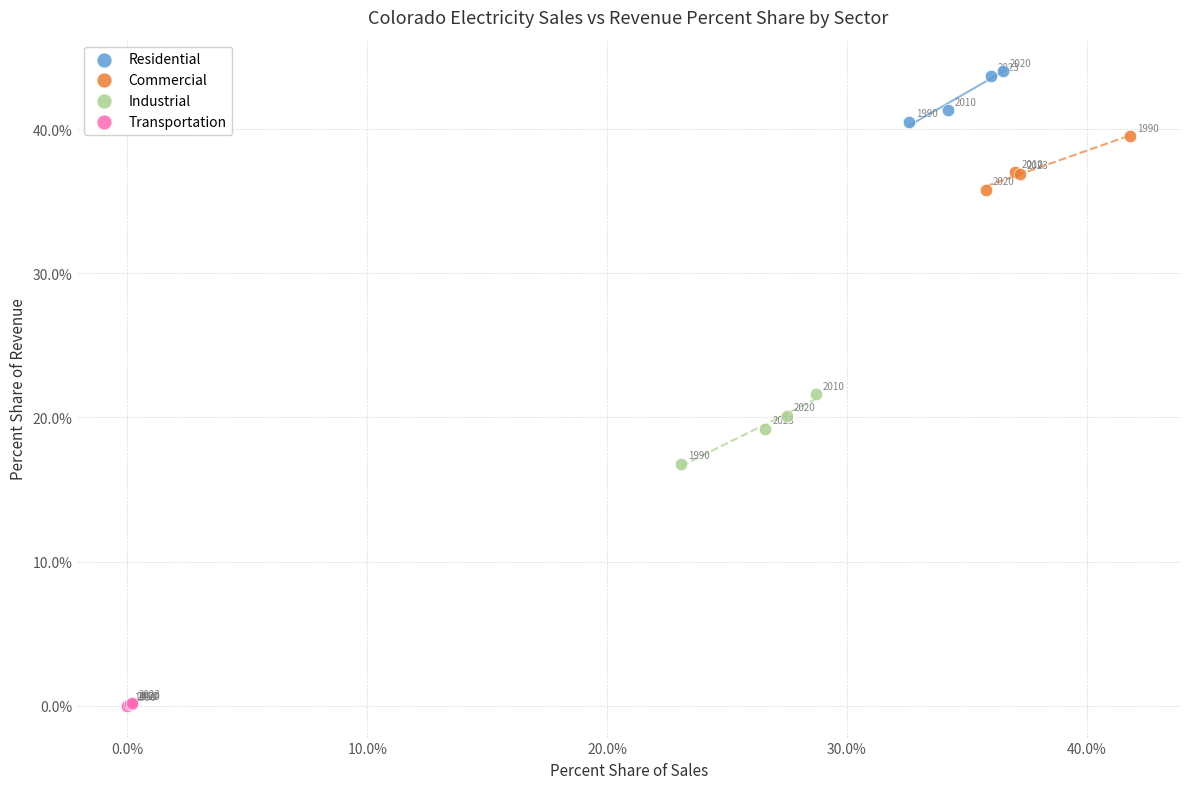

Which series has the largest Y range (max minus min)?

Industrial